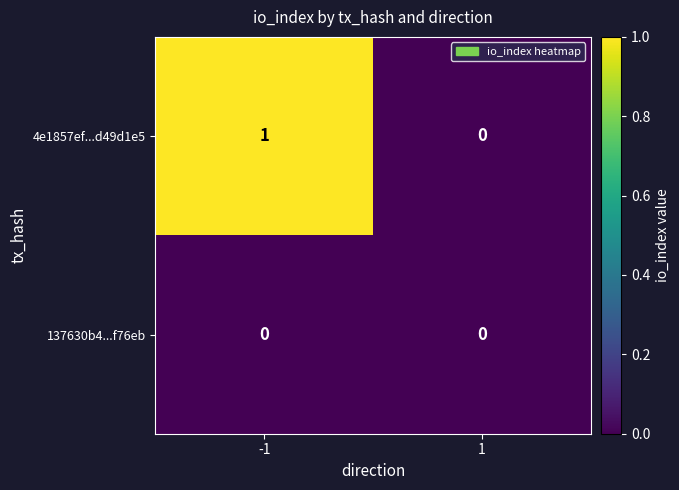

Rank the series at -1 from lowest to highest value.

137630b4...f76eb, 4e1857ef...d49d1e5